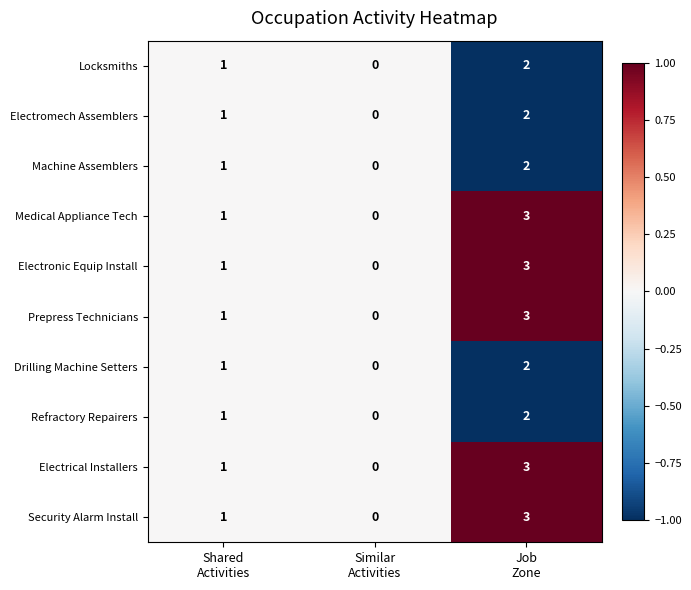

At which category is the sum across all series the highest?

Job
Zone